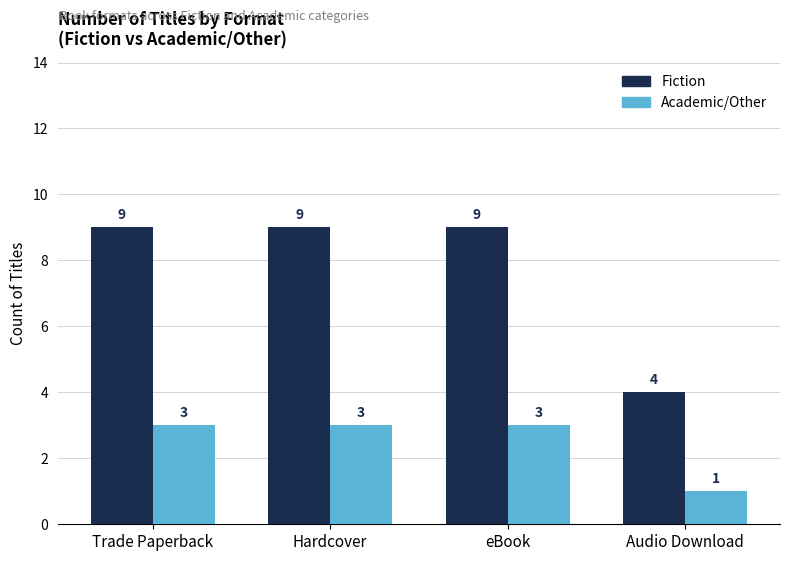

Are the bars grouped side by side (vs. stacked)?

Yes